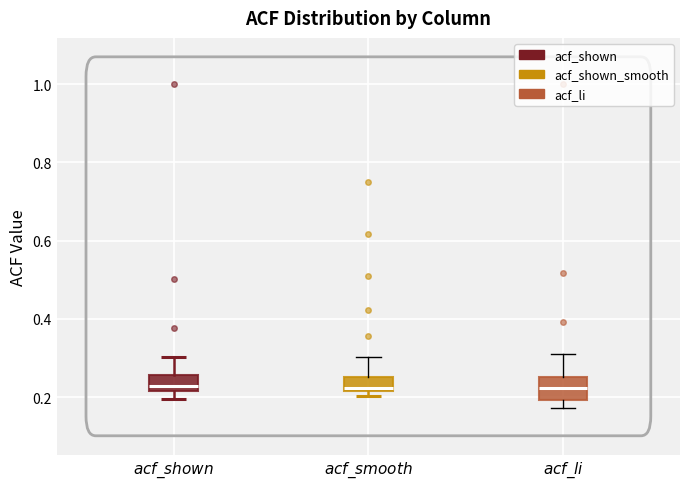

Where is the upper edge of the box for $acf\_smooth$ on the y-axis? The values are not printed on the chart, so give them approximately, as read against the axis.

0.26